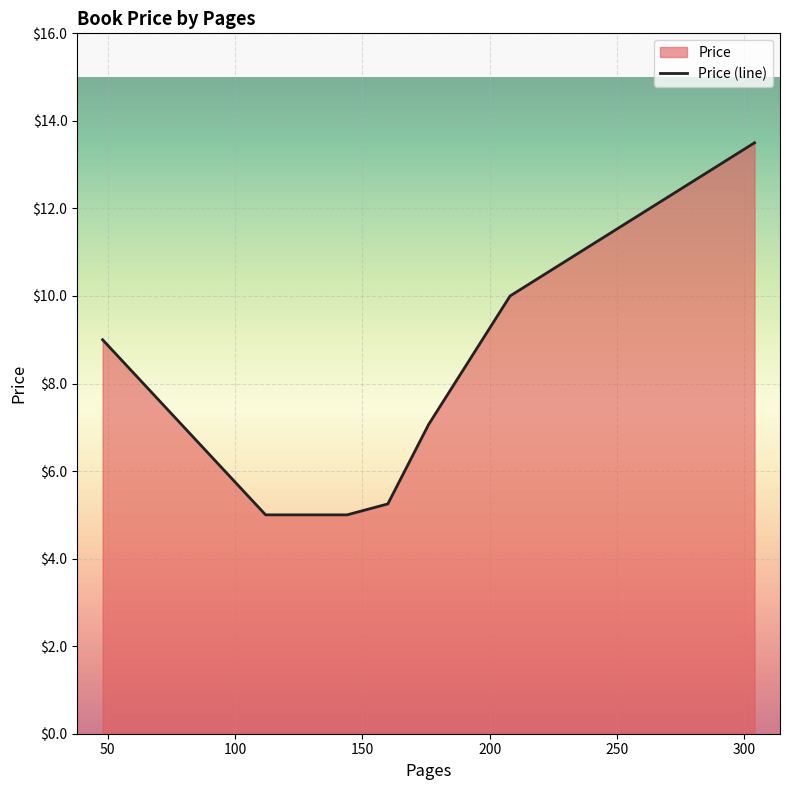

At which category does the chart reach its peak across all series?

304